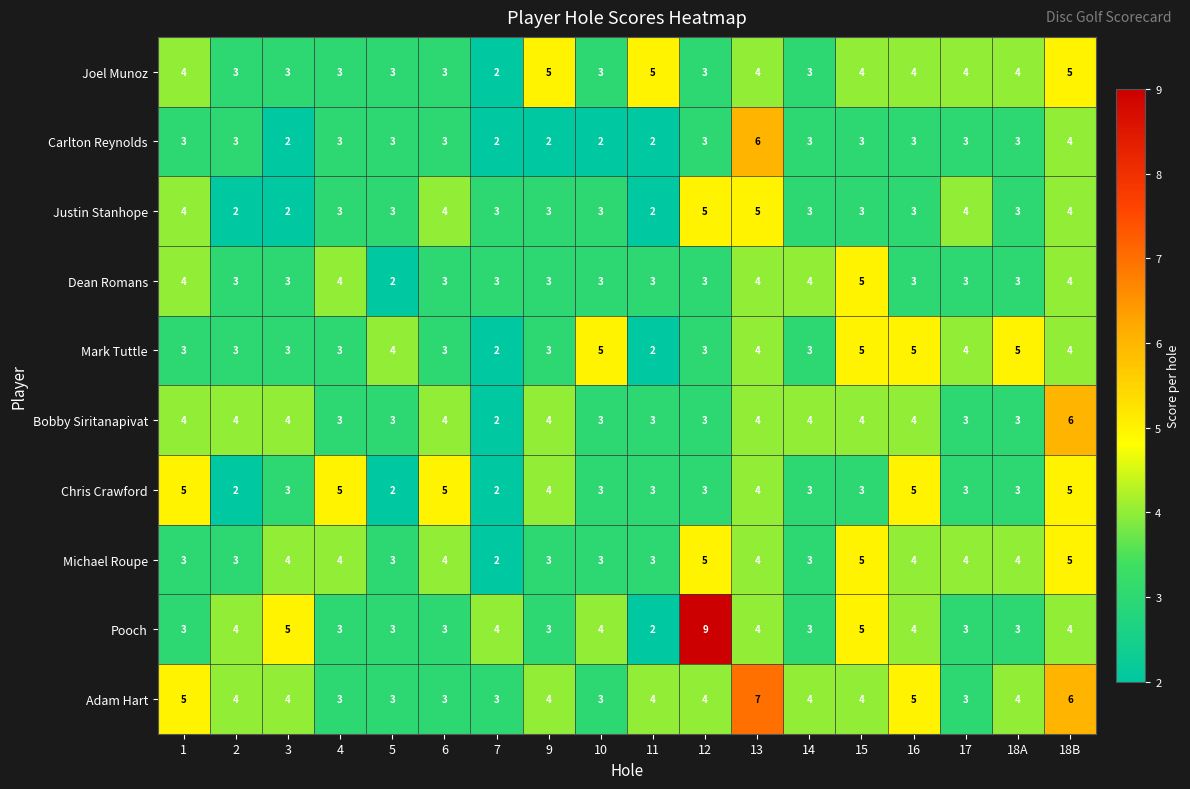

What is the sum of all Mark Tuttle values?

64